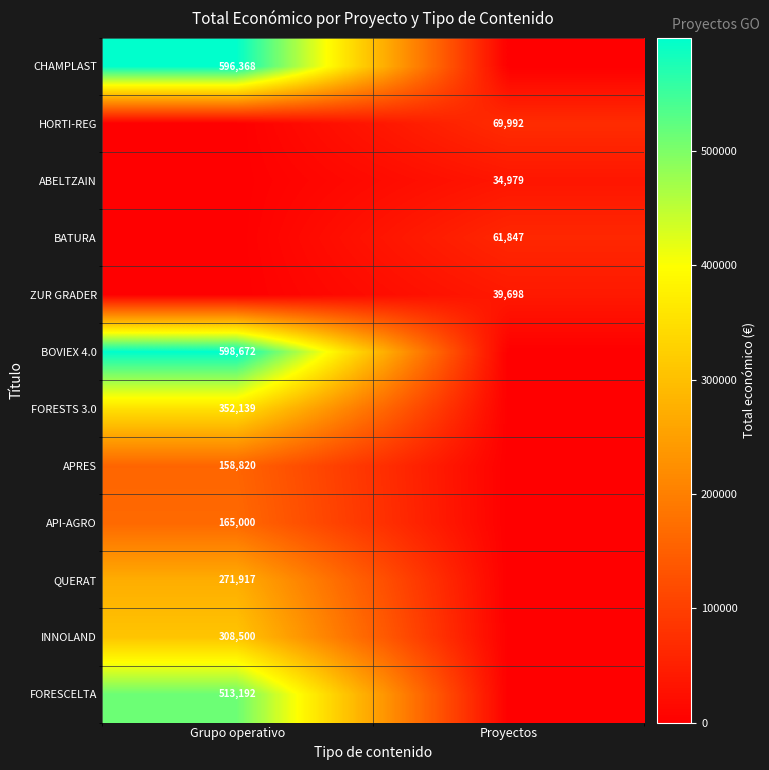

Between Grupo operativo and Proyectos, which is larger?

Grupo operativo